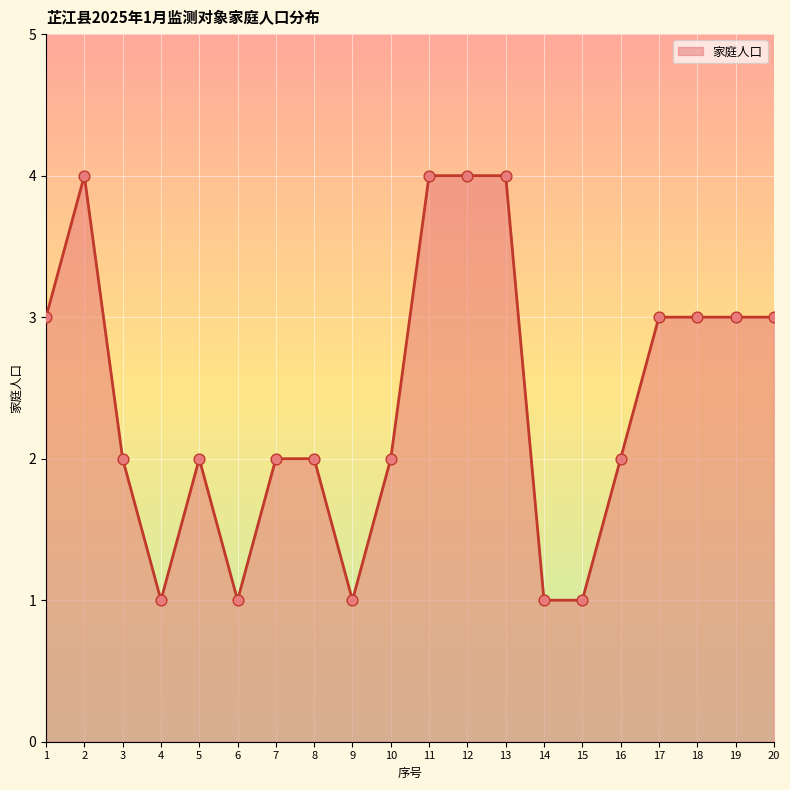

Approximately how many times larger is the value at 3 compared to 12?

0.5